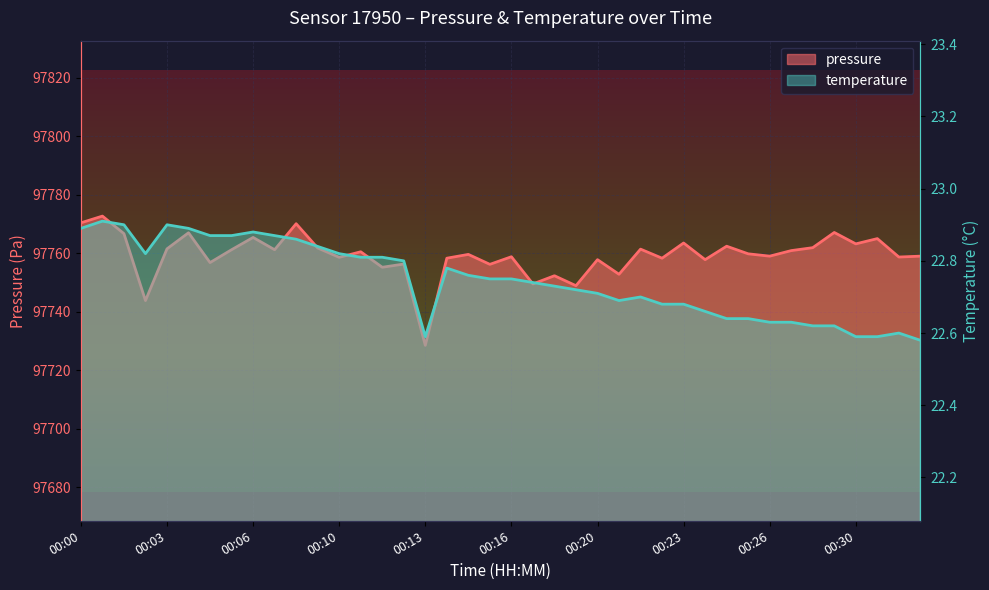

Rank the series by their average value, from lowest to highest.

temperature, pressure